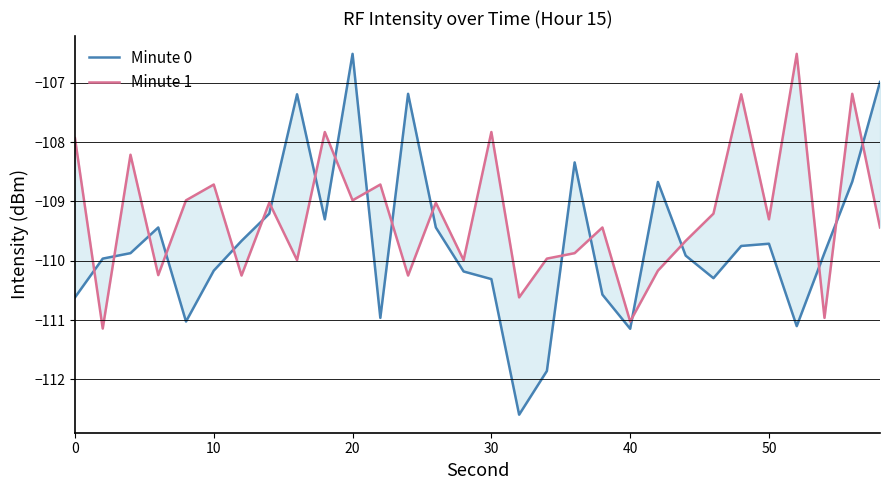

How many times do Minute 0 and Minute 1 cross each other?

19